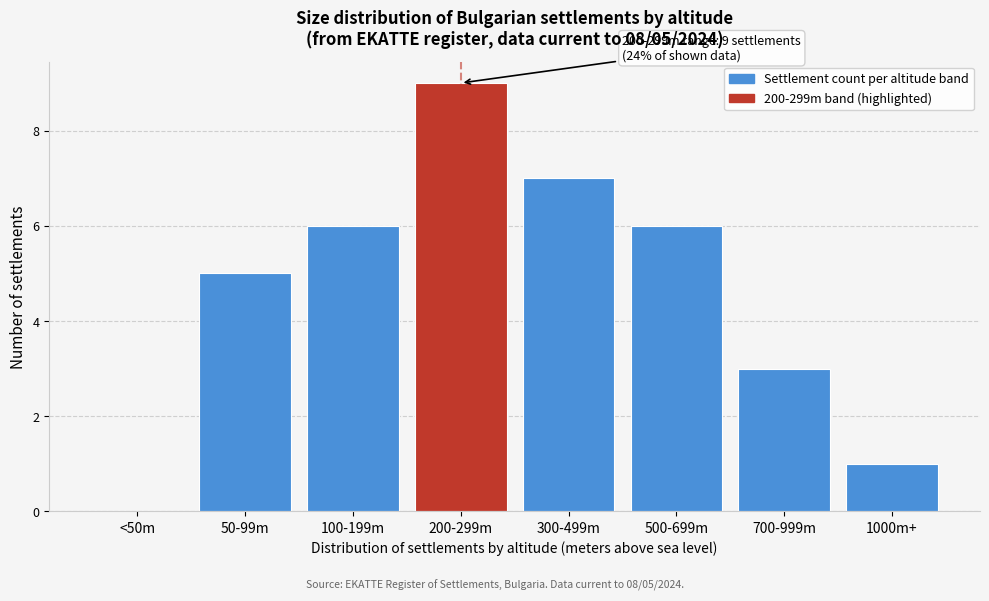

Reading left to right, transcribe all the data shown in this chart.

<50m=0	50-99m=5	100-199m=6	200-299m=9	300-499m=7	500-699m=6	700-999m=3	1000m+=1